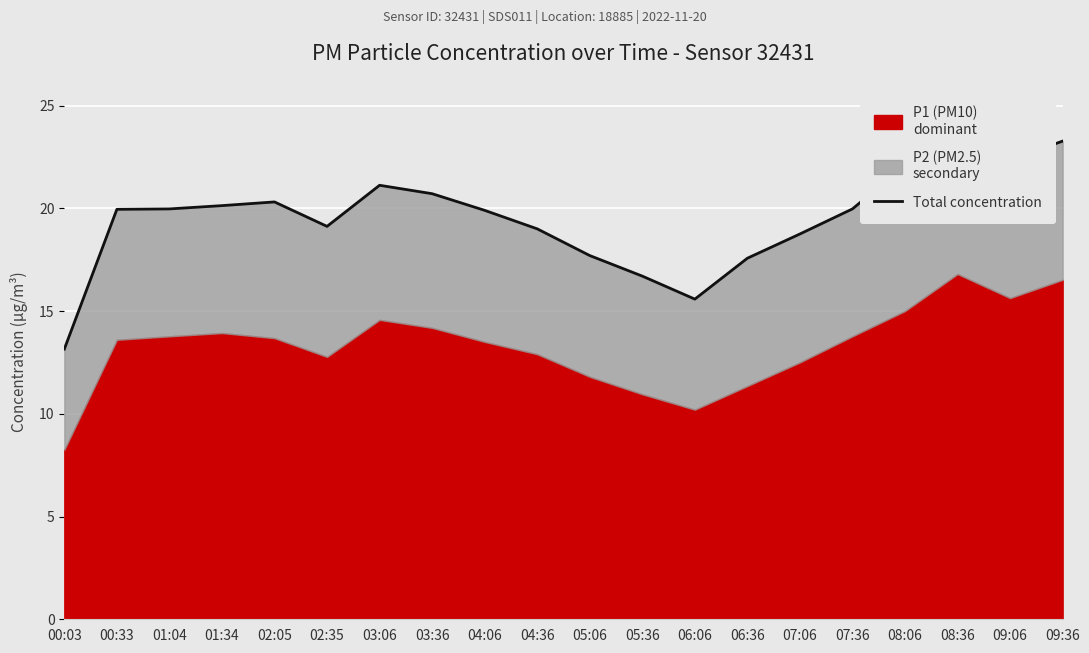

The value at 04:06 is 30.9. True or false?

False